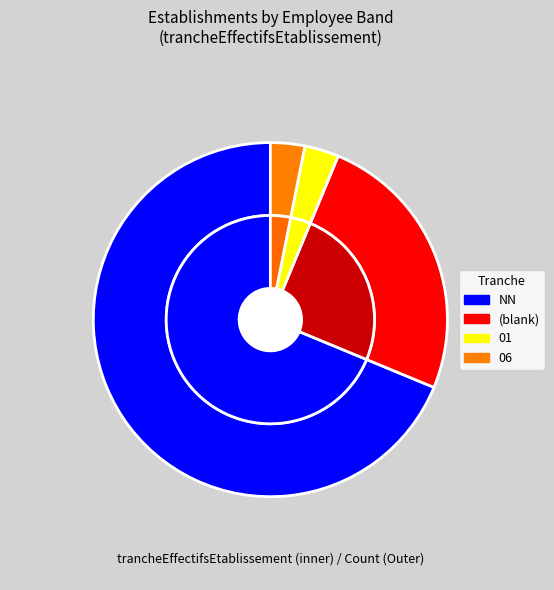

Do 06 and NN together represent more than half of the pie?

Yes